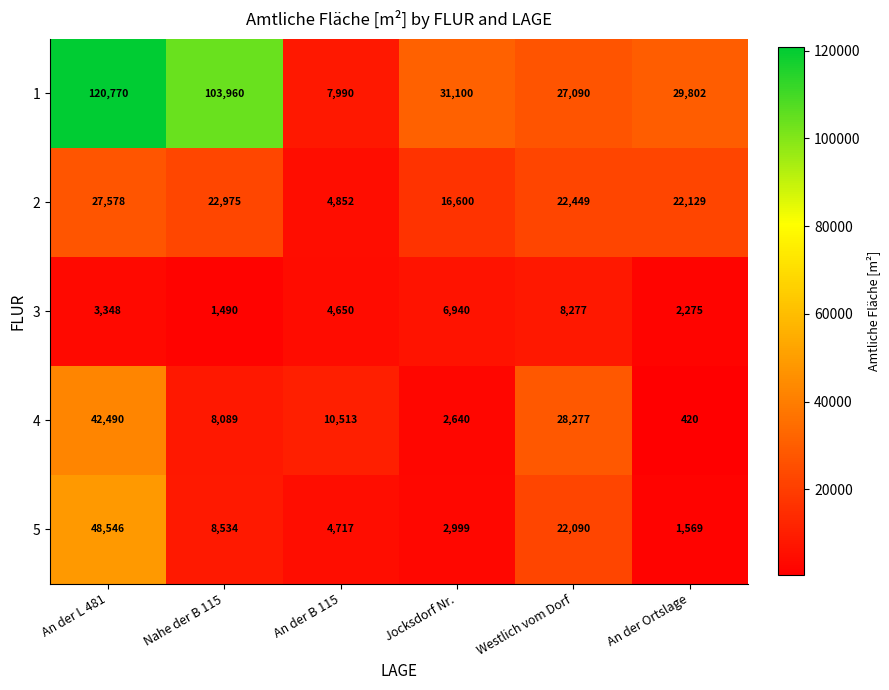

What is the spread (max minus min) of values at An der L 481?

117422